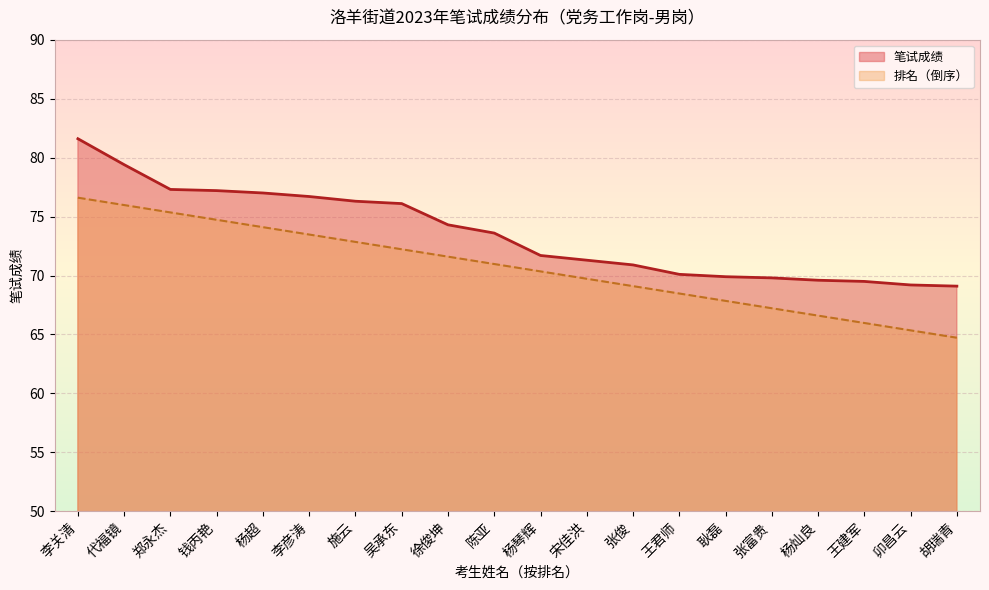

Where is 笔试成绩 nearest to the value 75?

徐俊坤